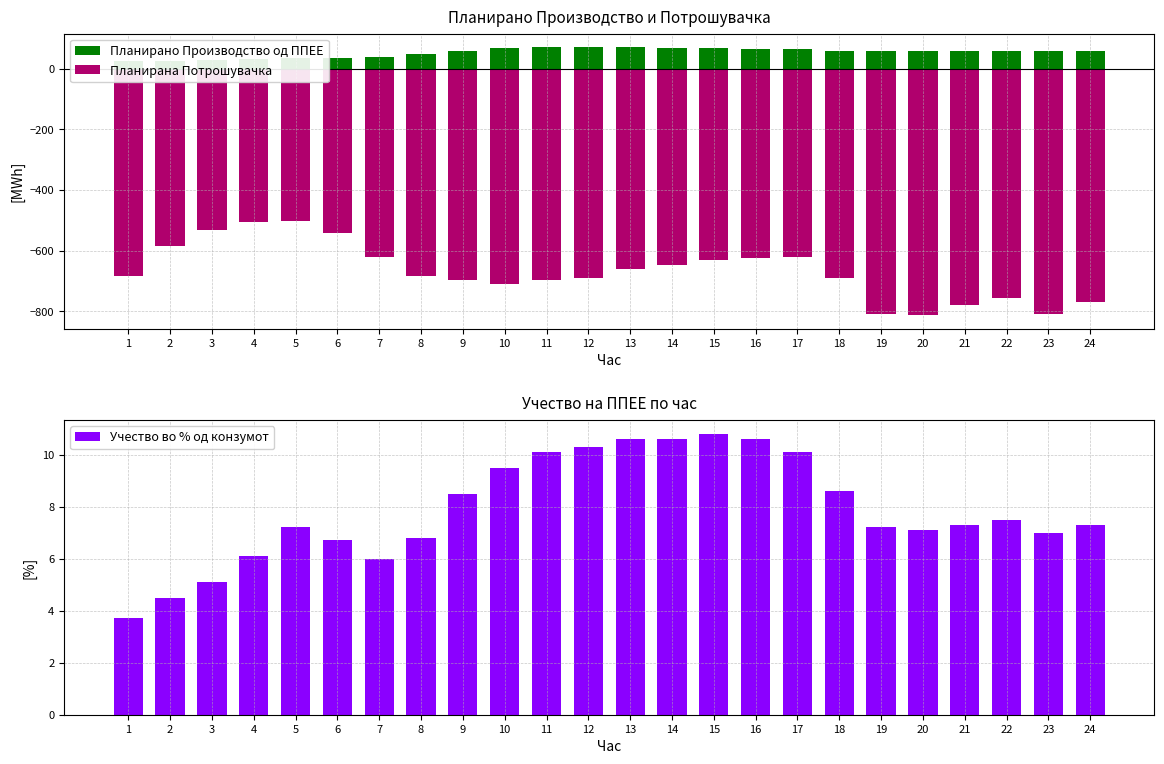

Where is Учество во % од конзумот nearest to the value 7?

23